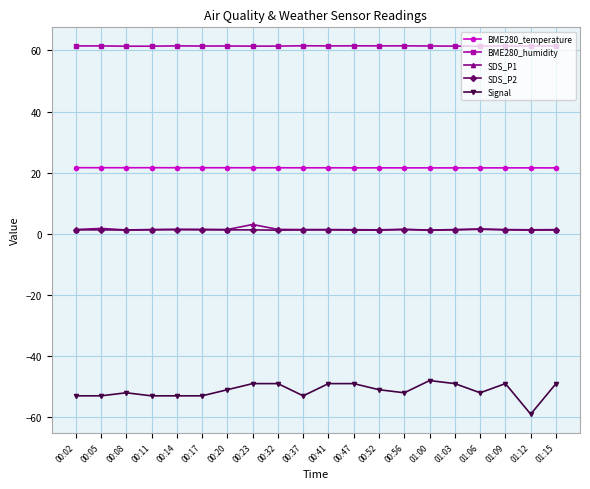

What position from the left is 01:12?

19